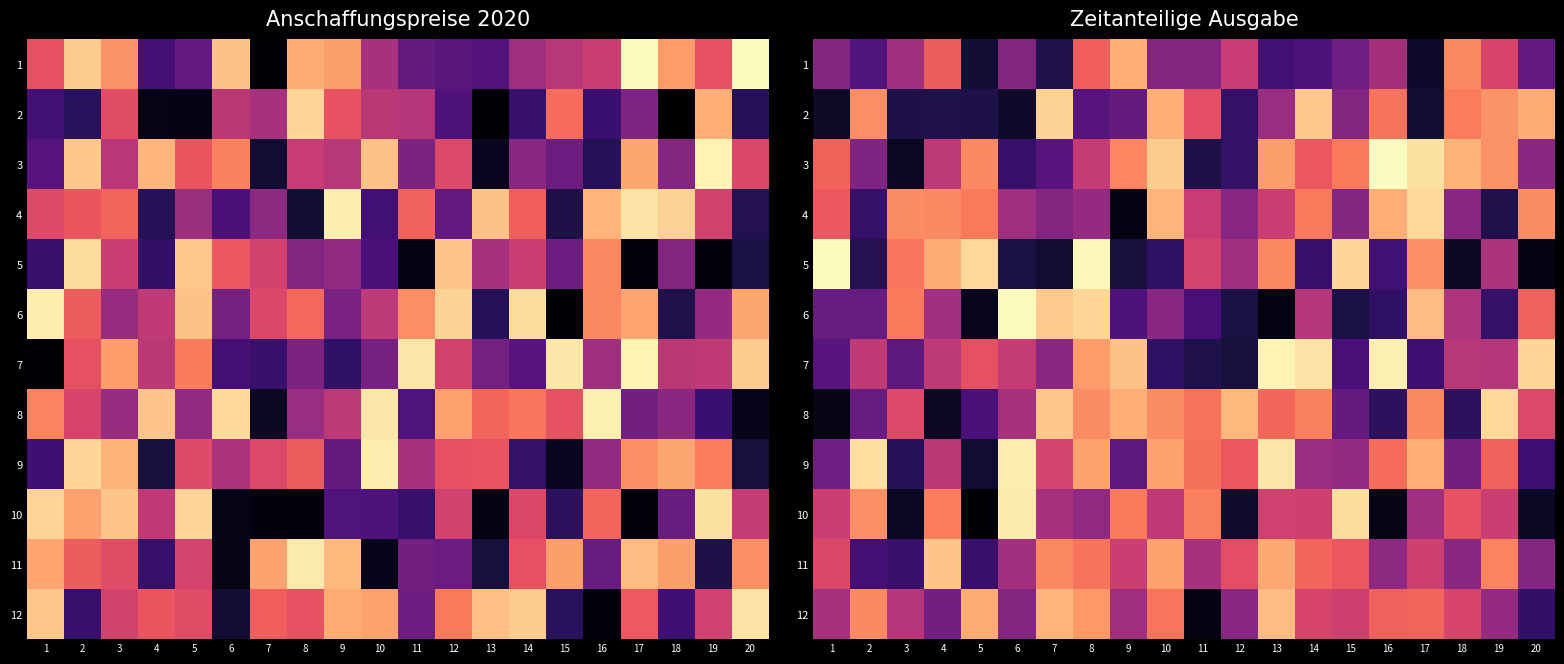

Between 12 and 8, which is larger?

8